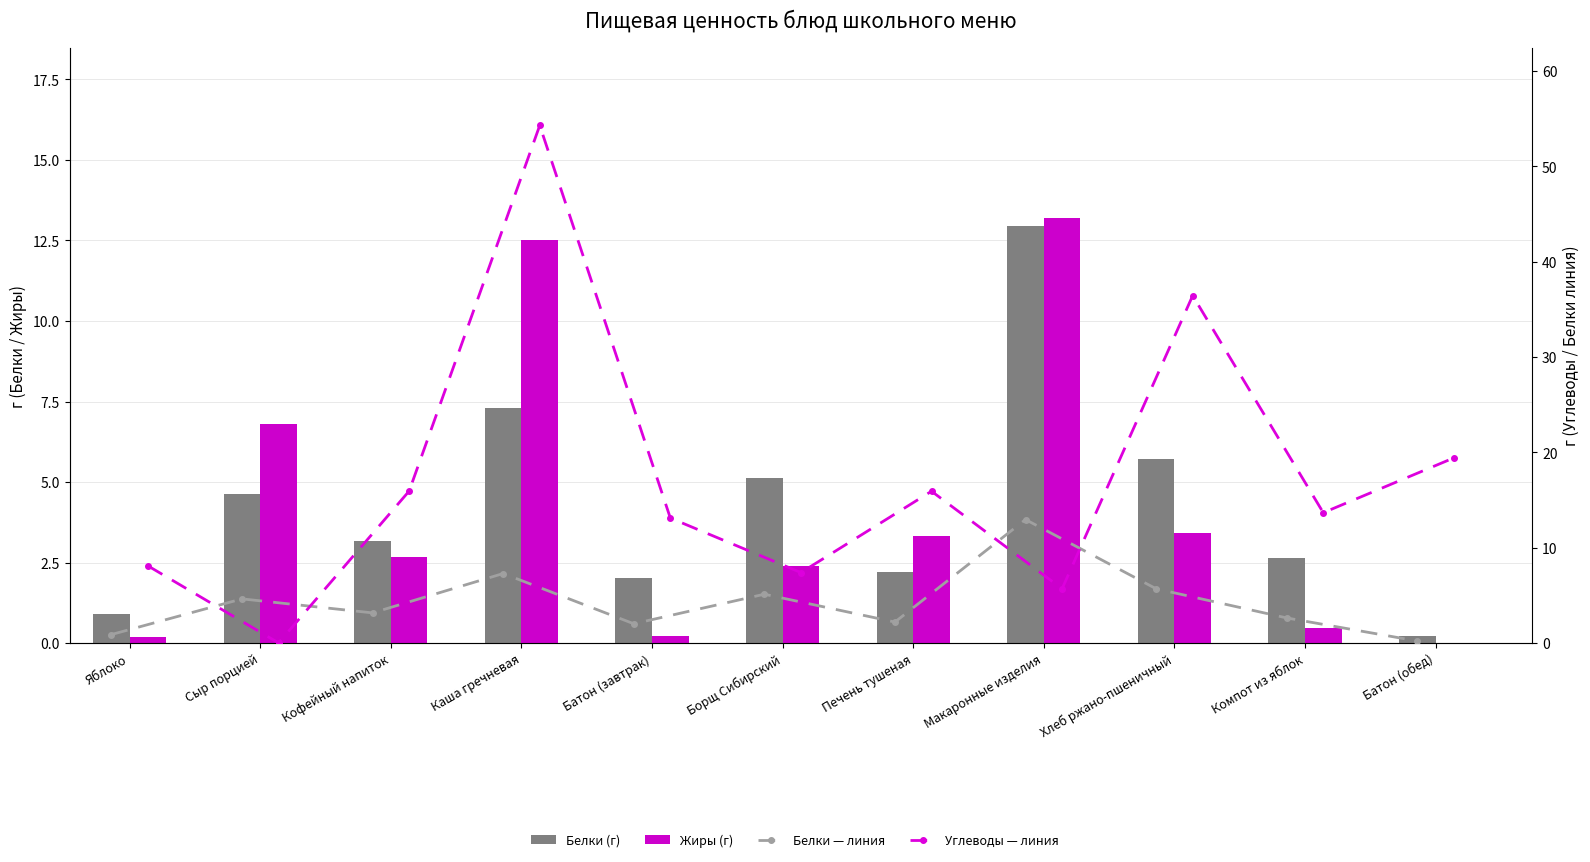

Reading left to right, extract all data points from this chart.

Белки: 0.9	4.6	3.2	7.3	2.0	5.1	2.2	13.0	5.7	2.6	0.2
Жиры: 0.2	6.8	2.7	12.5	0.2	2.4	3.3	13.2	3.4	0.5	0.0
Белки (линия): 0.9	4.6	3.2	7.3	2.0	5.1	2.2	13.0	5.7	2.6	0.2
Углеводы (линия): 8.1	0.0	15.9	54.3	13.1	7.4	15.9	5.7	36.5	13.7	19.4